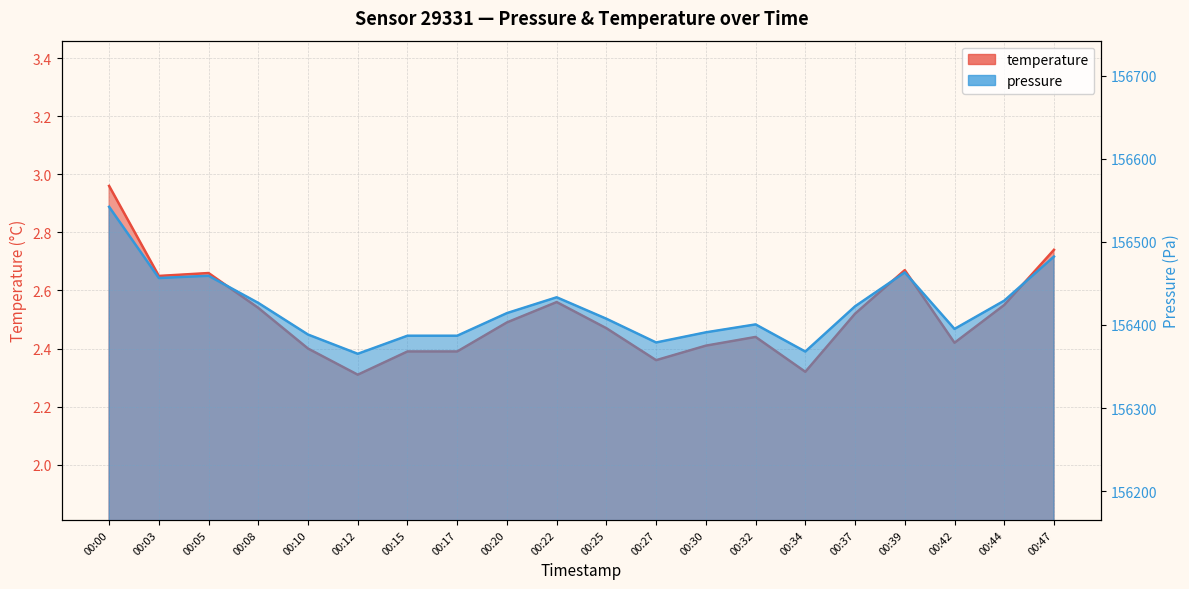

Between 00:15 and 00:34, which series saw the biggest shift?

pressure